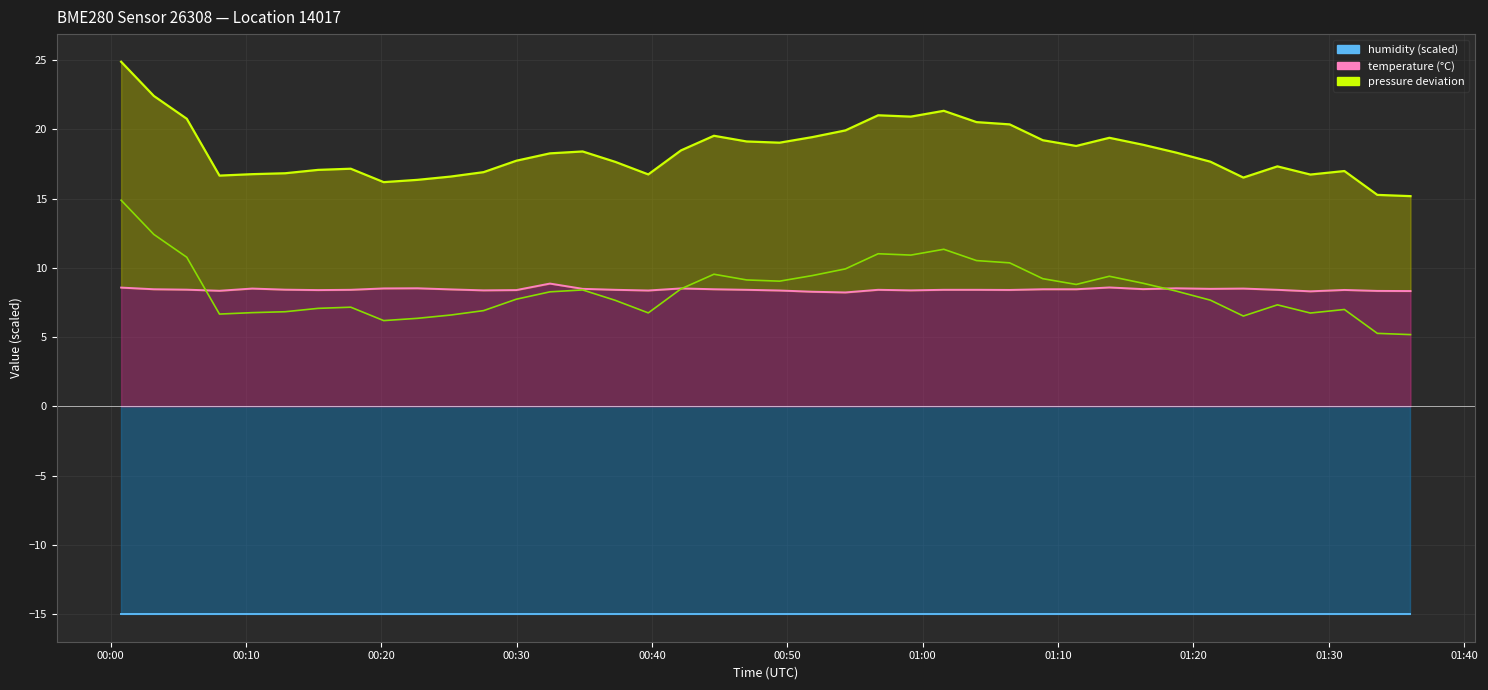

Which series has the largest range (max minus min)?

pressure